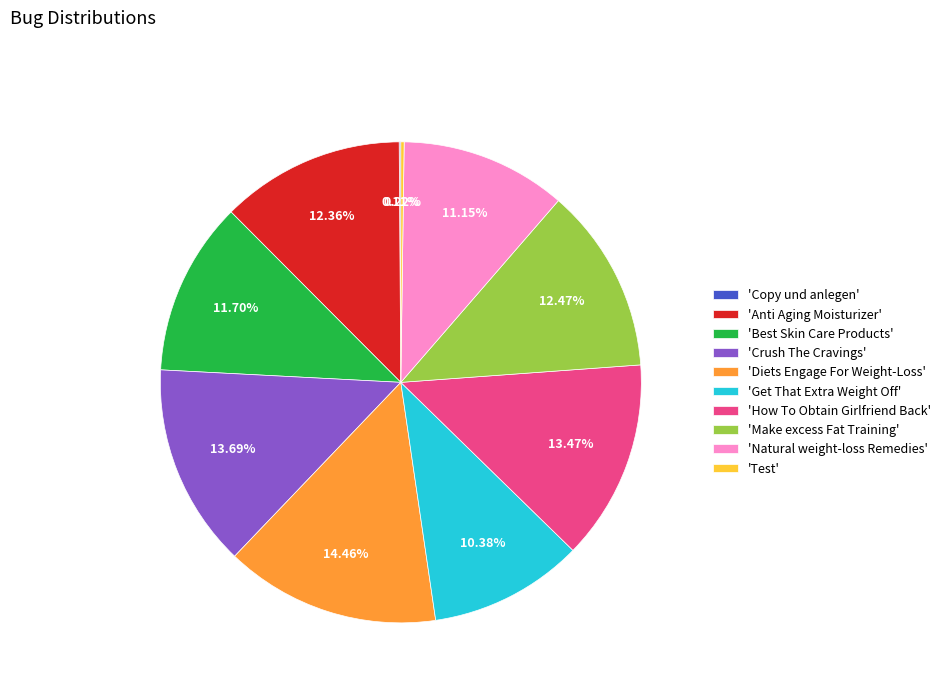

Combined, do 'Anti Aging Moisturizer' and 'How To Obtain Girlfriend Back' account for over 50%?

No